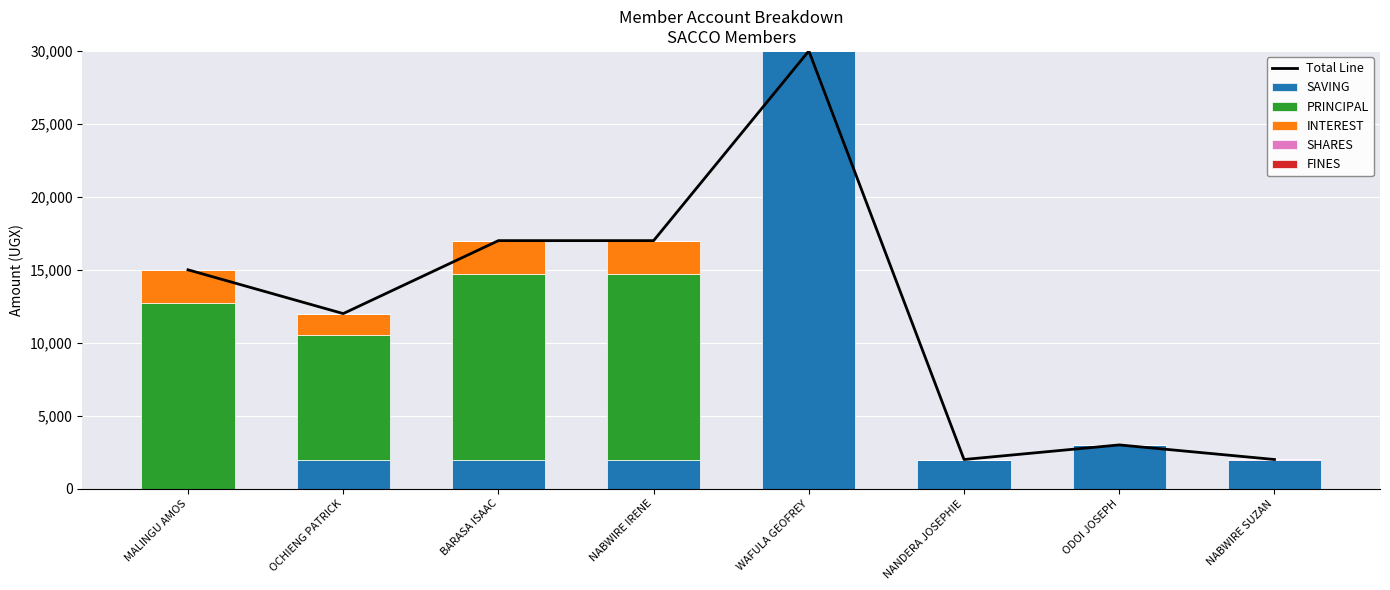

What is the difference between the maximum and second lowest values in the INTEREST series?

2300